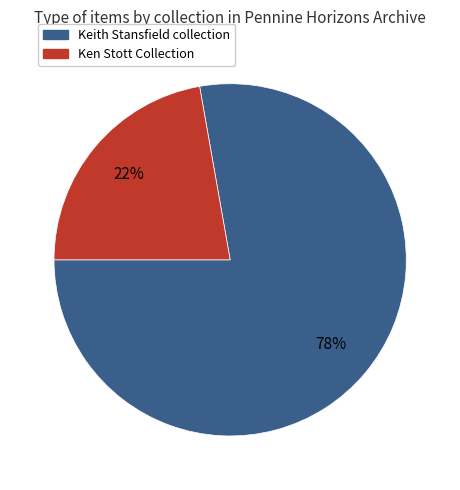

Does any single category account for the majority?

Yes